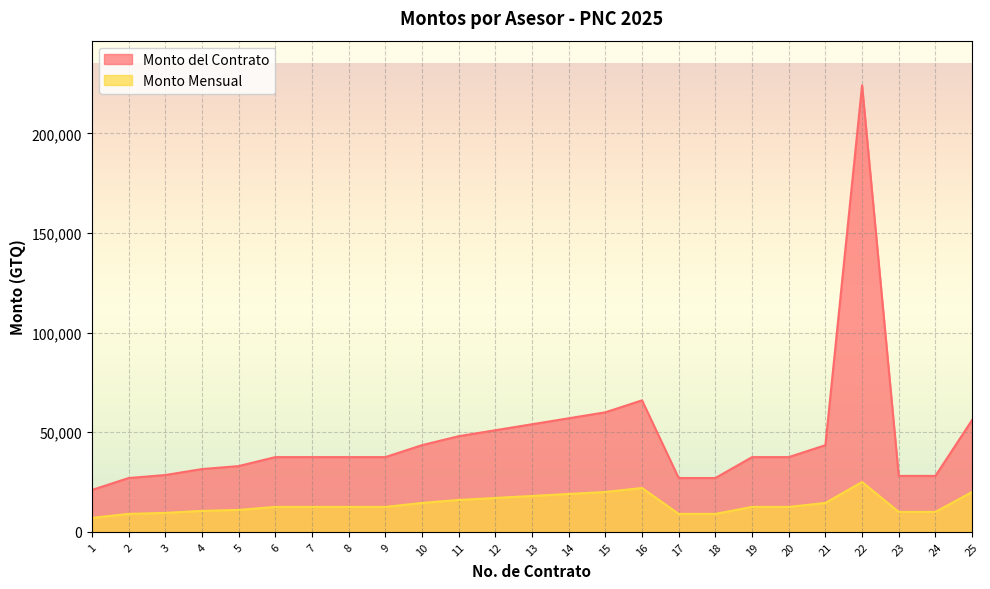

Which category has the lowest value in the Monto Mensual series?

1